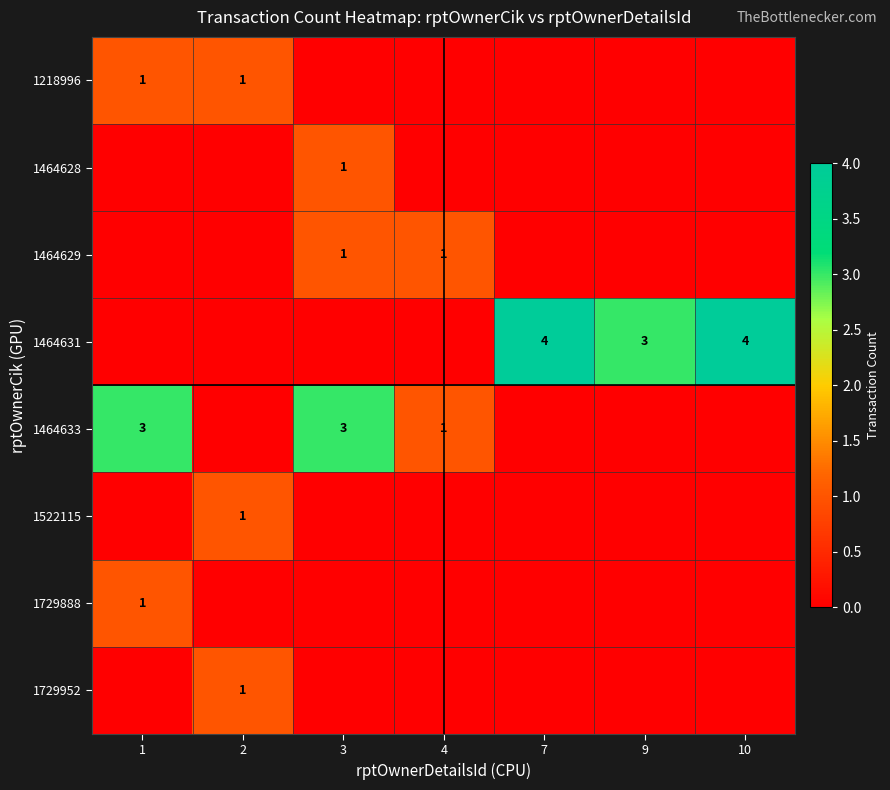

Is it true that 1522115 equals 1 at 2?

True